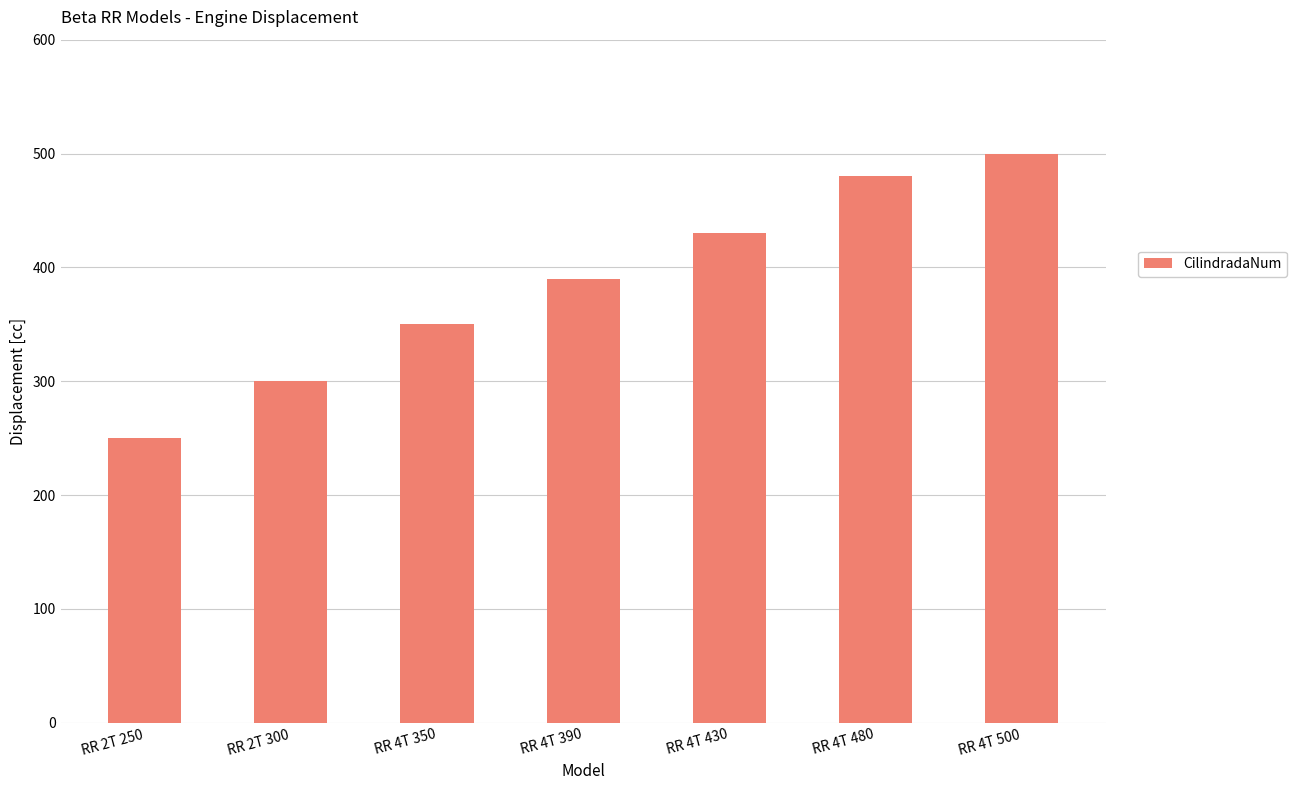

Is it true that the value at RR 2T 250 is 84?

False